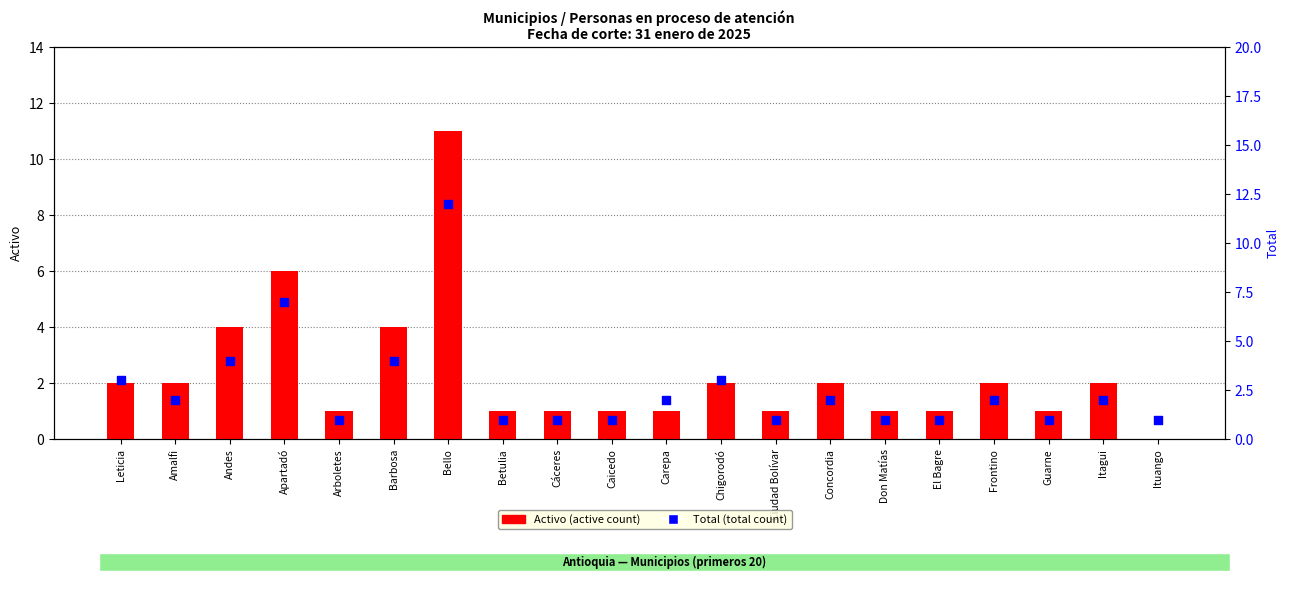

Which series has the widest spread of Y values?

Activo (active count)